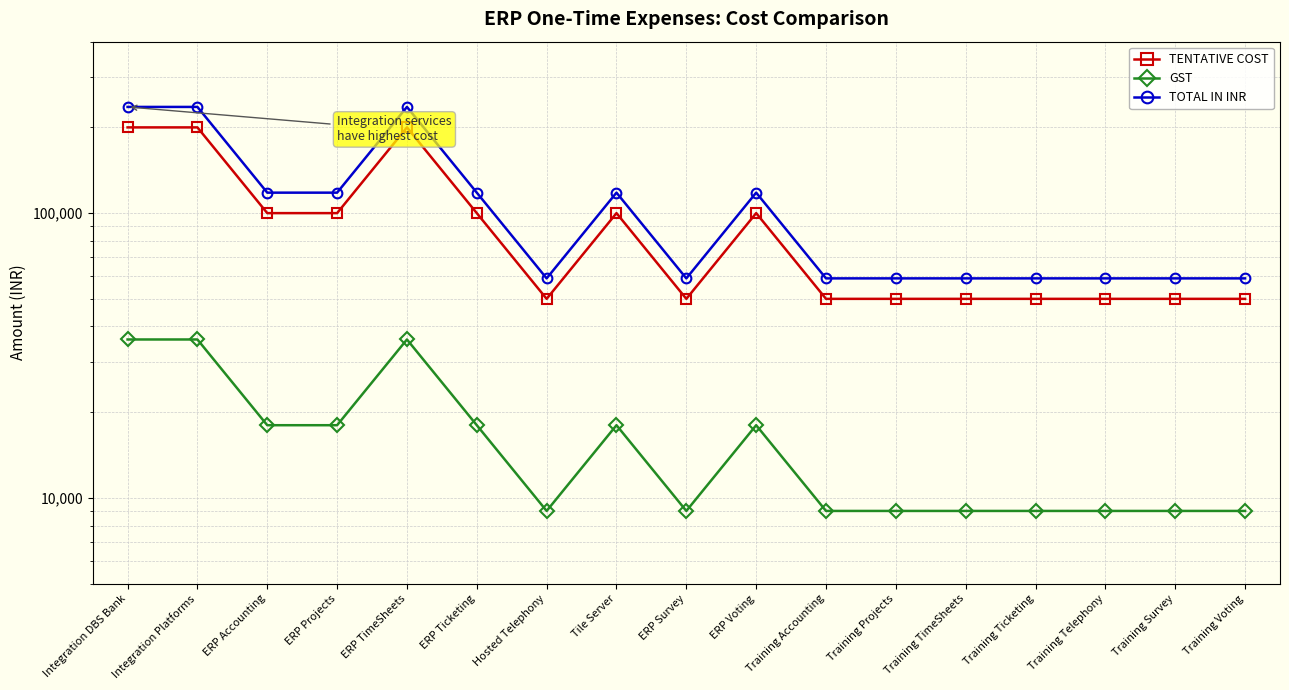

Which series has the widest spread of values?

TOTAL IN INR